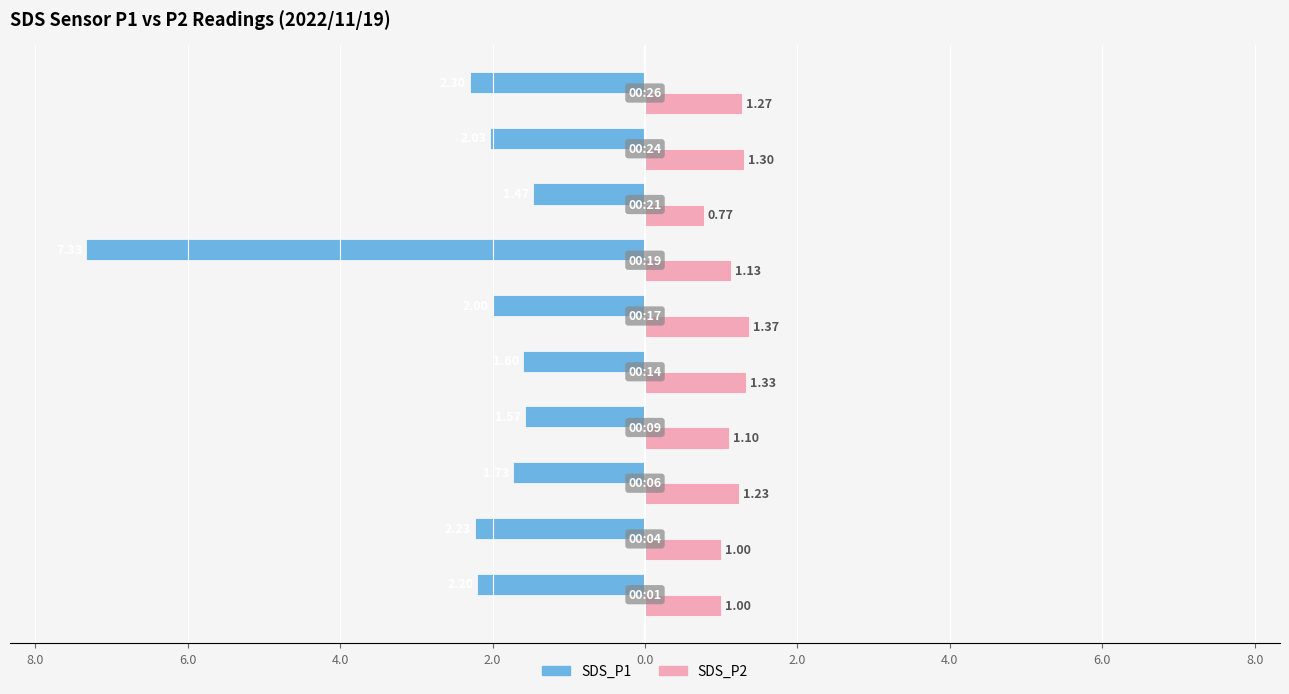

What are all the series names shown in the legend?

SDS_P1, SDS_P2